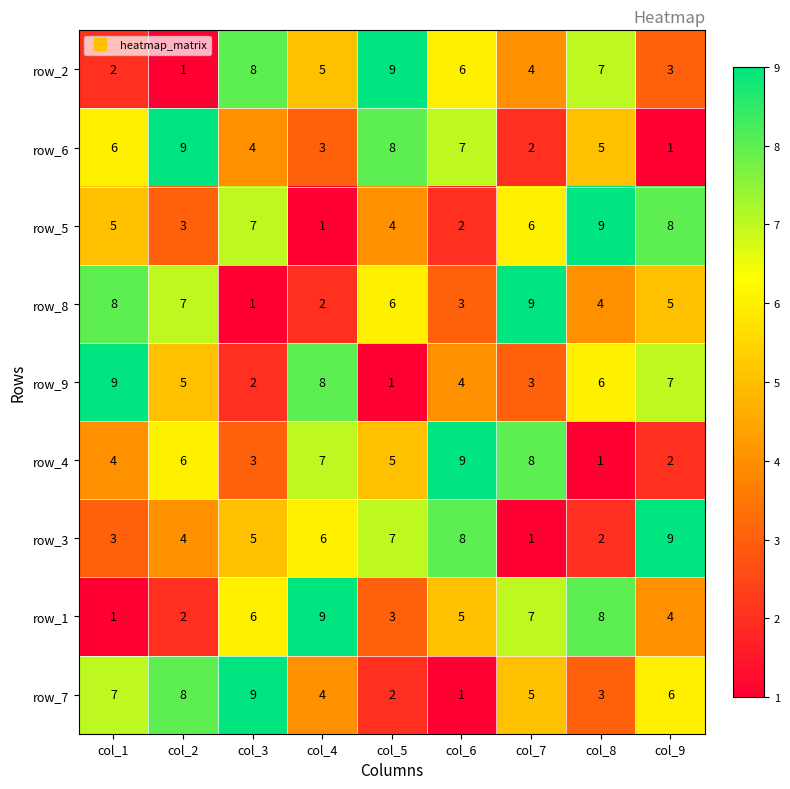

Which series changed the most between col_8 and col_9?

row_3